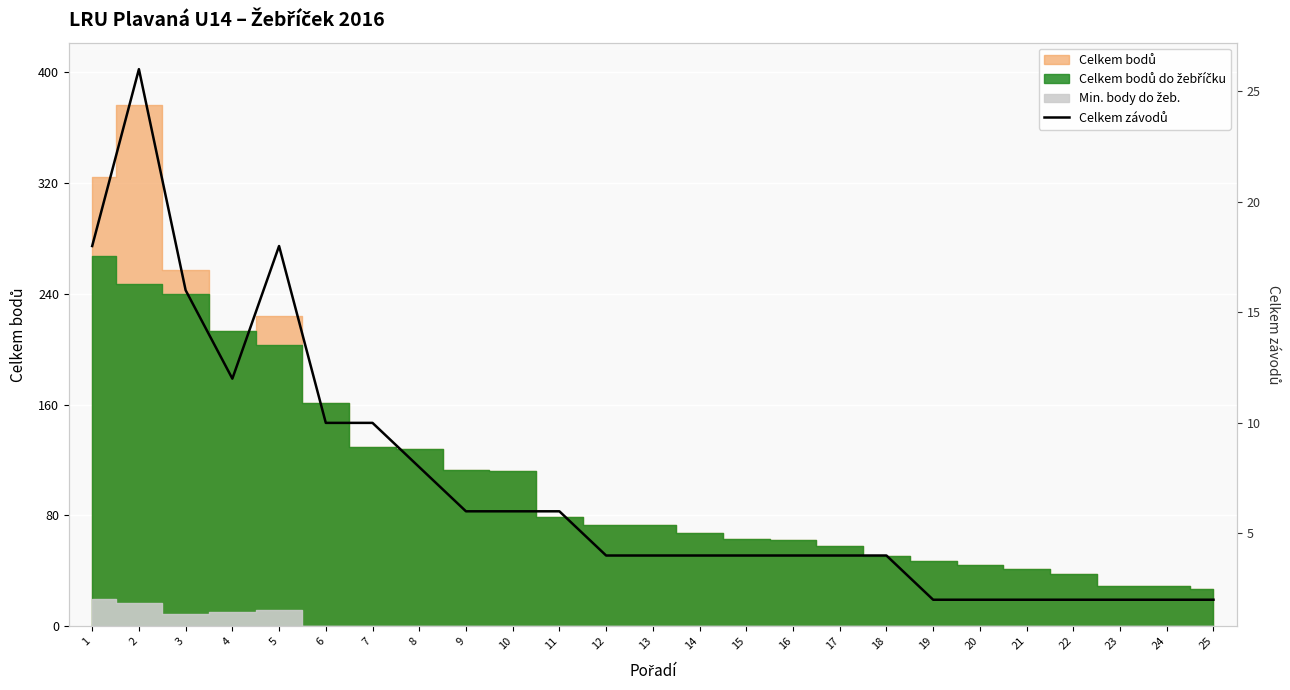

Does the chart display data point markers on the line(s)?

No